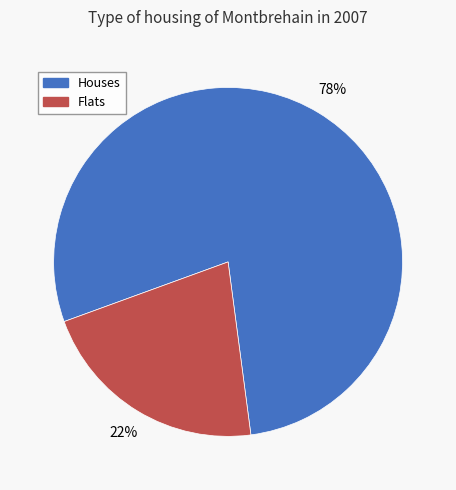

To the nearest percent, what is the average slice percentage?

50%